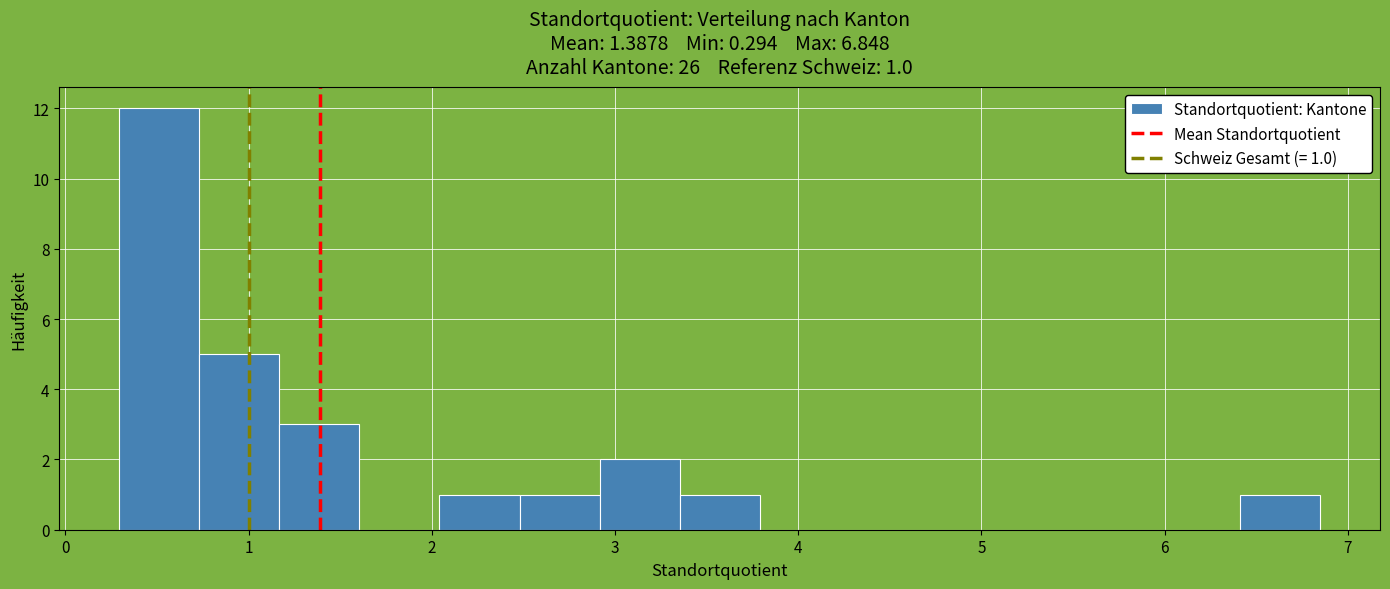

Over which range of the x-axis is the bar tallest?

0.3 to 0.7